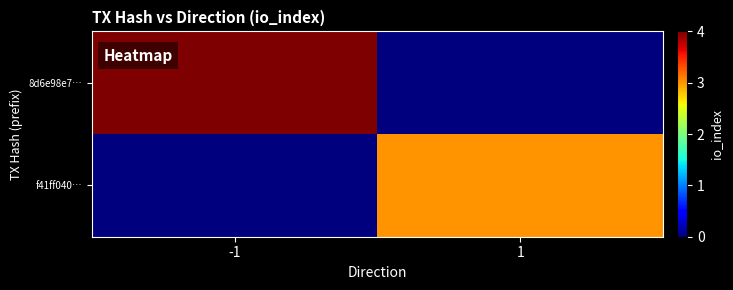

Reading left to right, extract all data points from this chart.

8d6e98e7…: -1=4	1=0
f41ff040…: -1=0	1=3